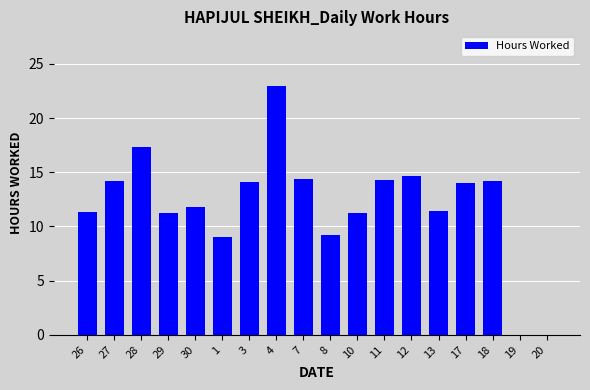

What is the change in value from 30 to 1?

-2.8